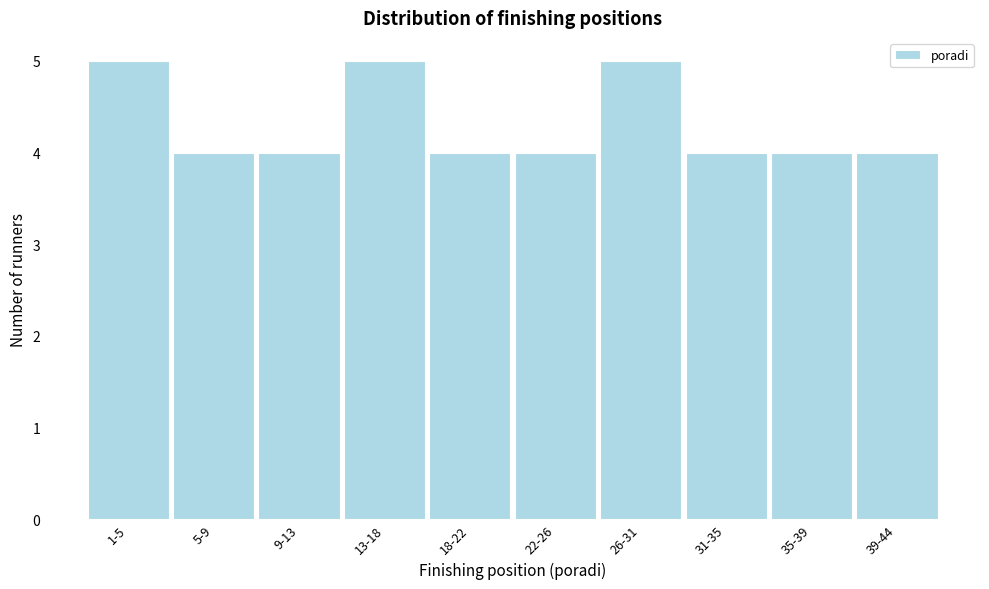

Reading left to right, transcribe all the data shown in this chart.

5	4	4	5	4	4	5	4	4	4